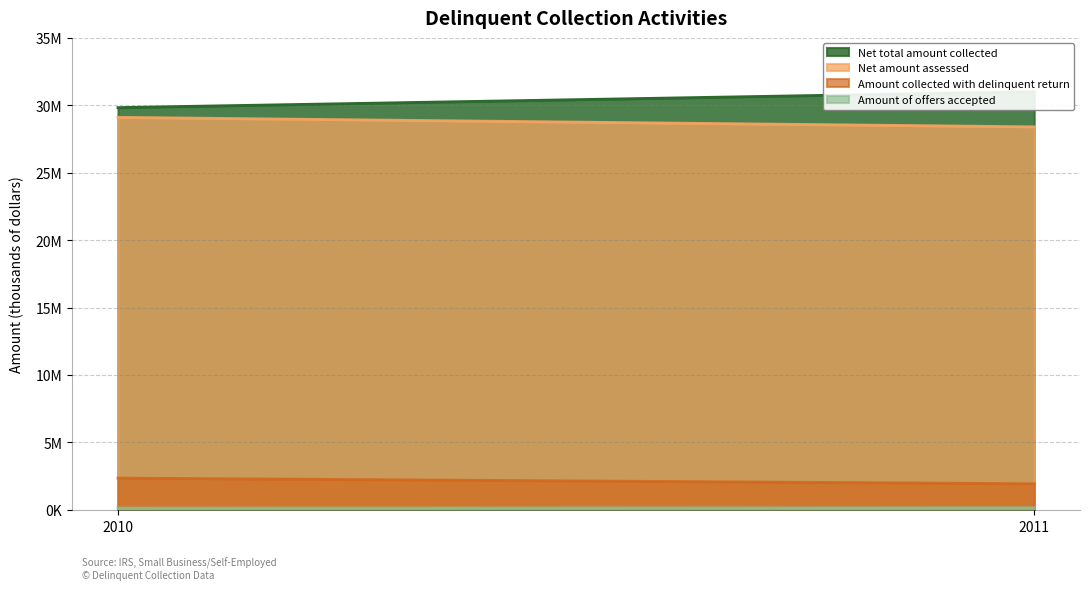

Which series has the largest total across all categories?

Net total amount collected